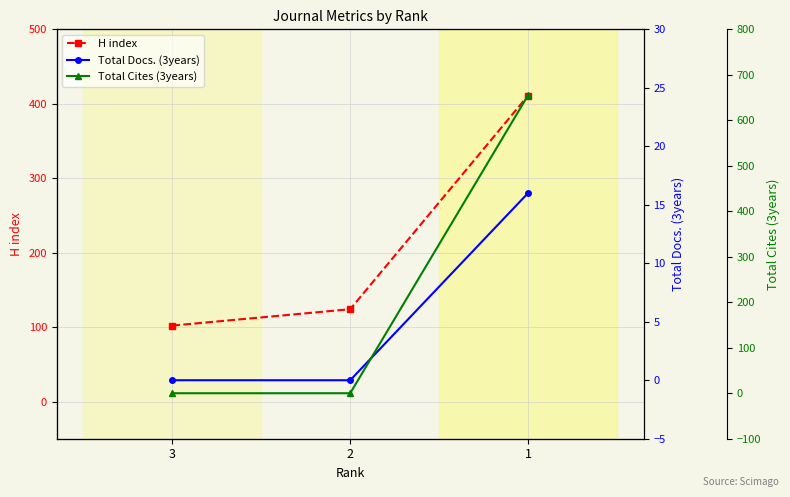

Count the number of categories in the chart.

3